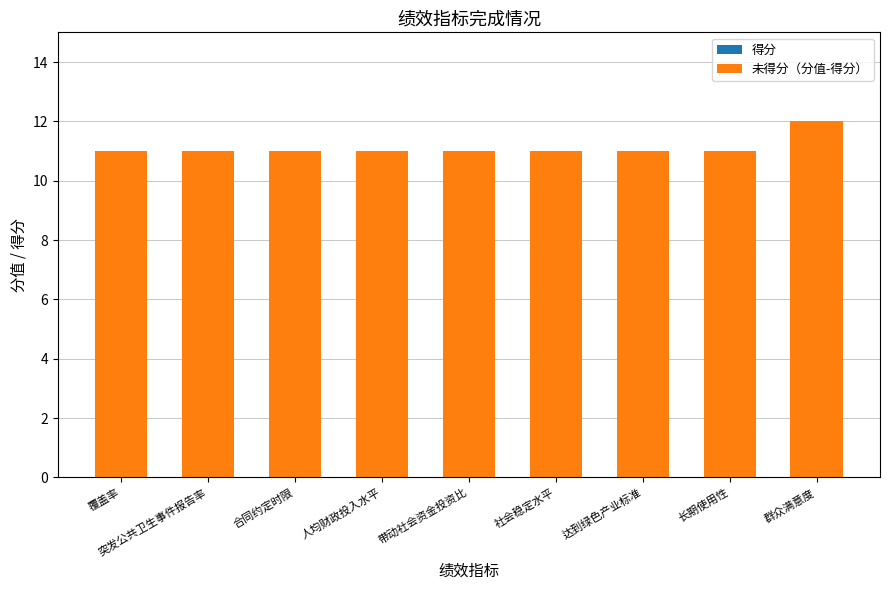

The chart shows a value of 4 at 人均财政投入水平. True or false?

False